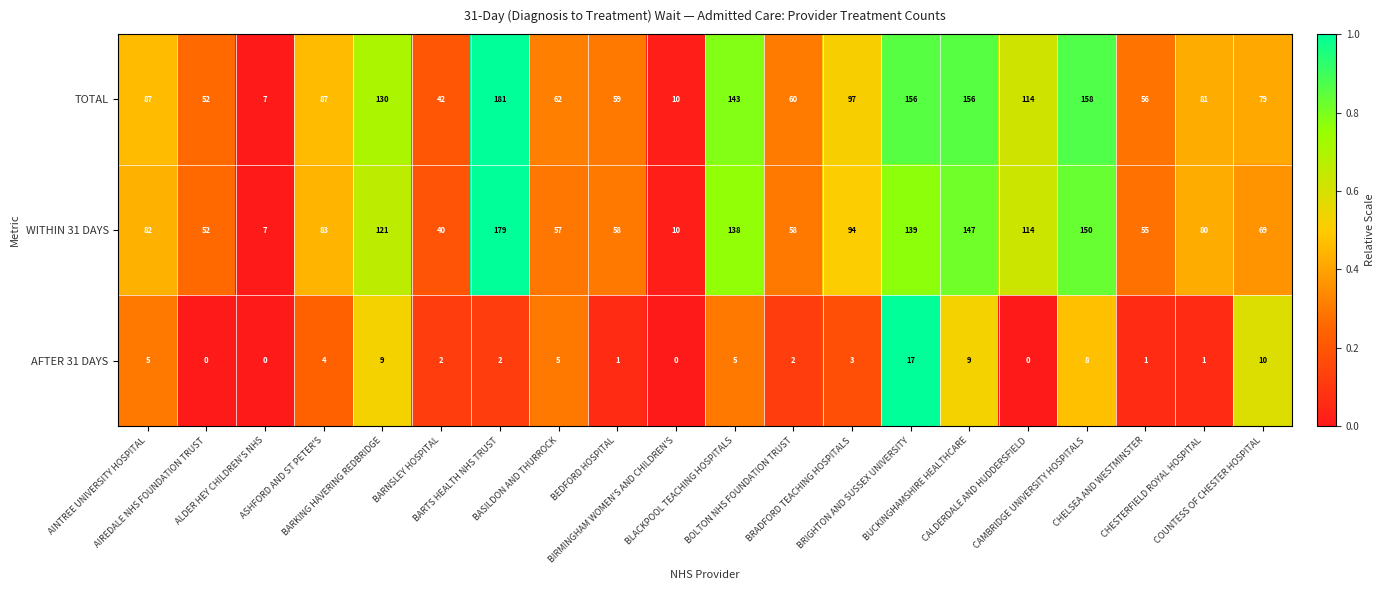

Which series has the largest range (max minus min)?

TOTAL